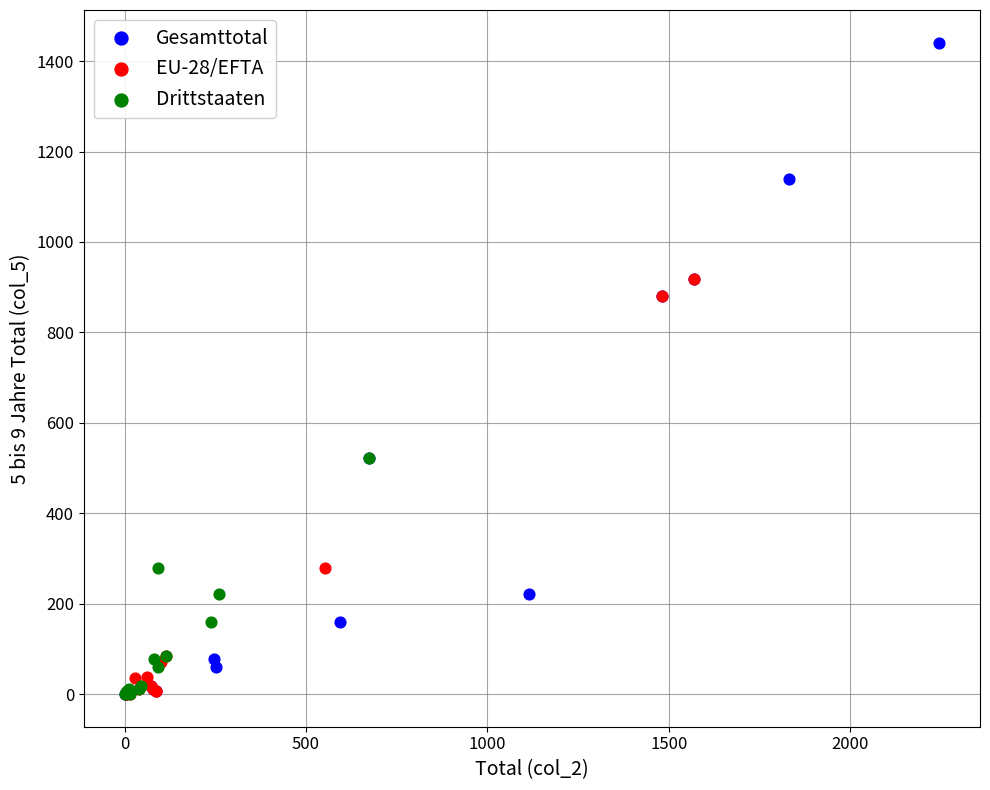

Which series has the widest spread of Y values?

Gesamttotal